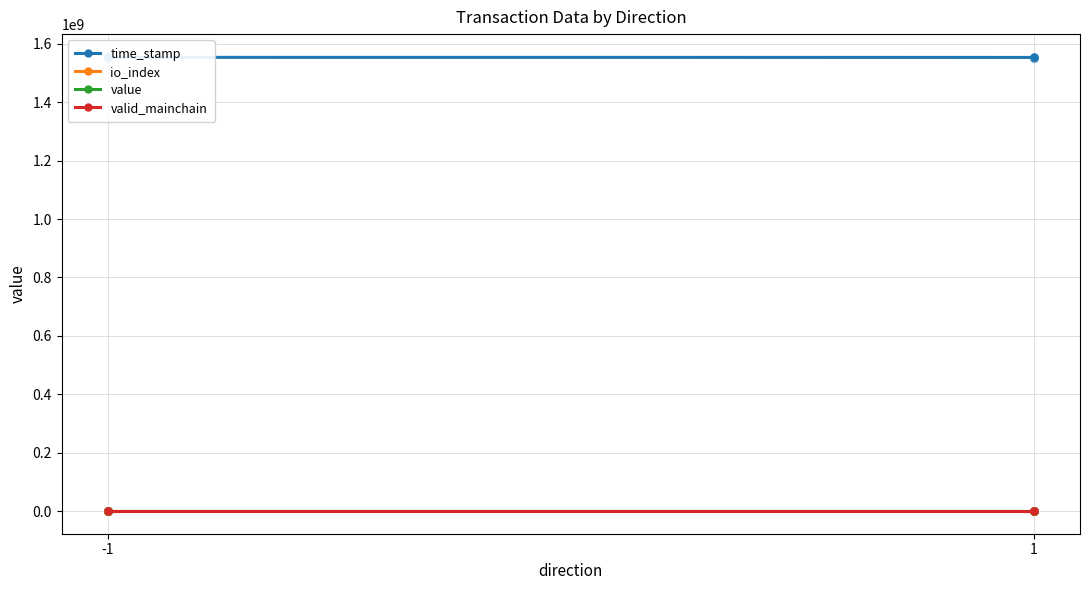

Which series has the widest spread of Y values?

time_stamp